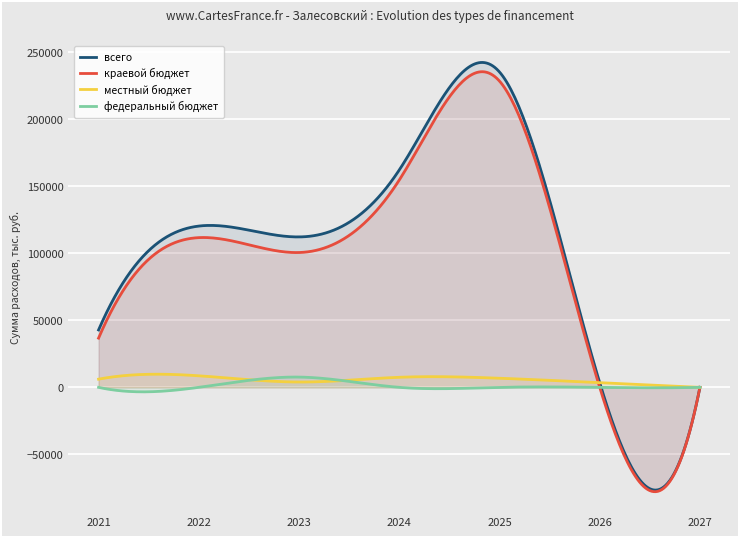

What value does the краевой бюджет series have at 2022?

111744.5